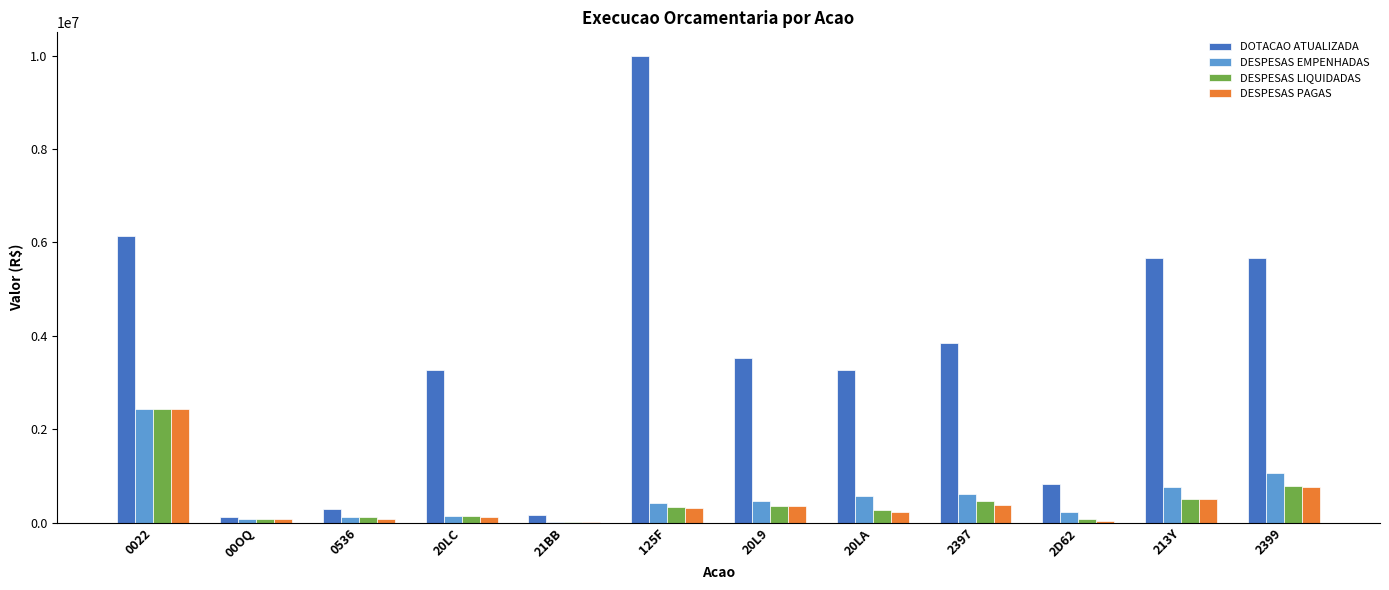

At which category is the sum across all series the highest?

0022